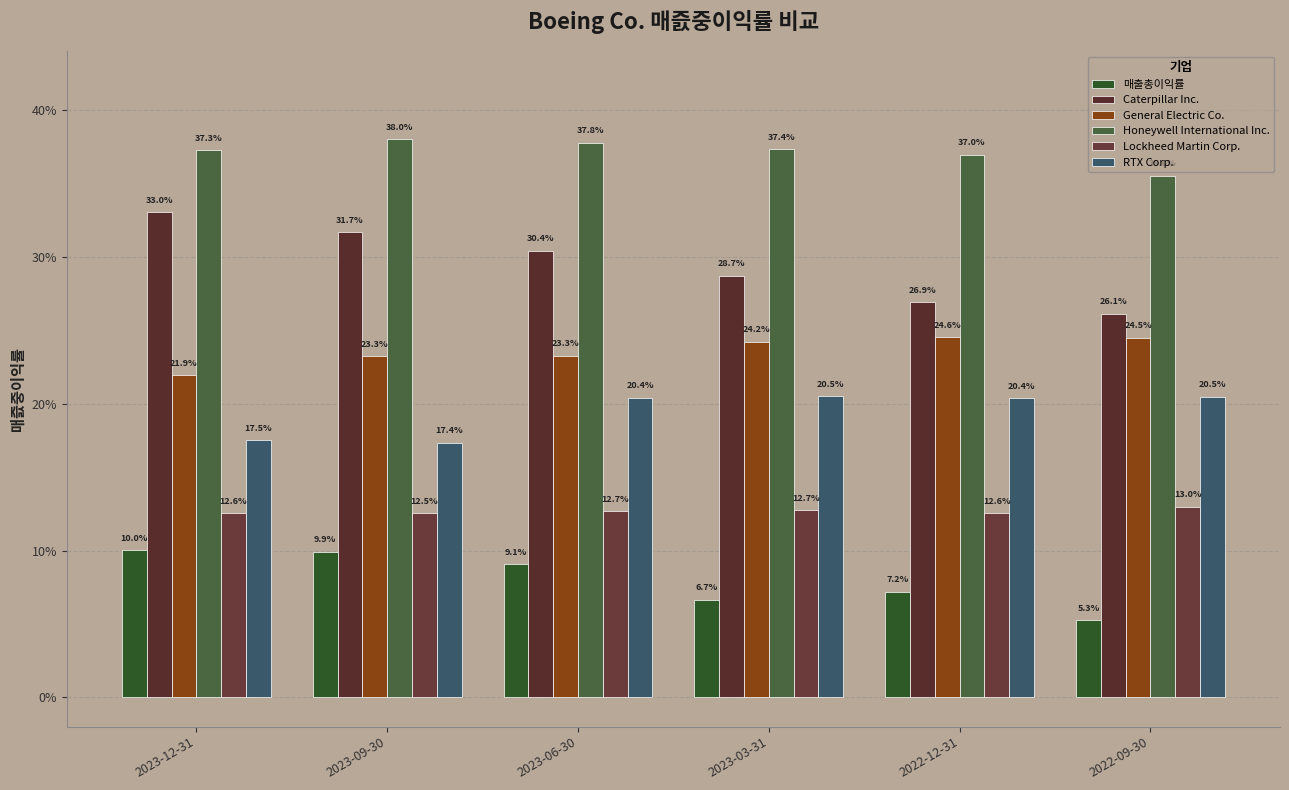

What is the label of the 3rd bar from the right?

2023-03-31